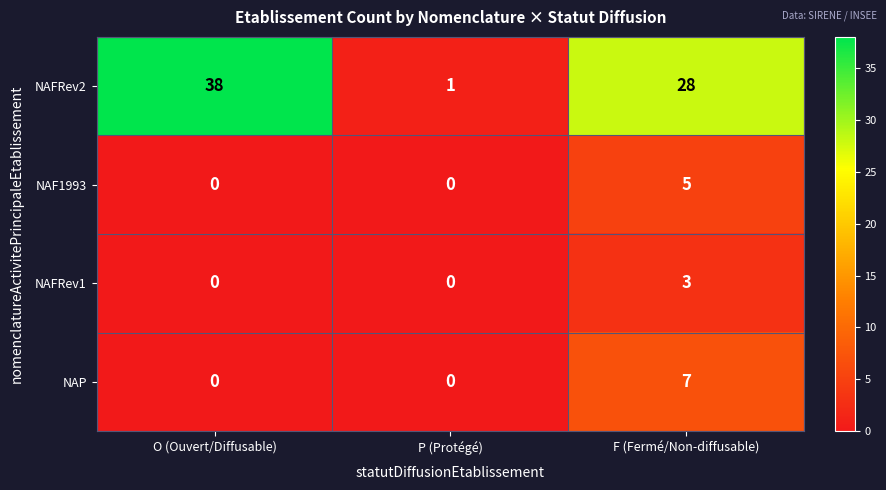

Reading left to right, what are all the values shown in this chart?

NAFRev2: O (Ouvert/Diffusable)=38	P (Protégé)=1	F (Fermé/Non-diffusable)=28
NAF1993: O (Ouvert/Diffusable)=0	P (Protégé)=0	F (Fermé/Non-diffusable)=5
NAFRev1: O (Ouvert/Diffusable)=0	P (Protégé)=0	F (Fermé/Non-diffusable)=3
NAP: O (Ouvert/Diffusable)=0	P (Protégé)=0	F (Fermé/Non-diffusable)=7